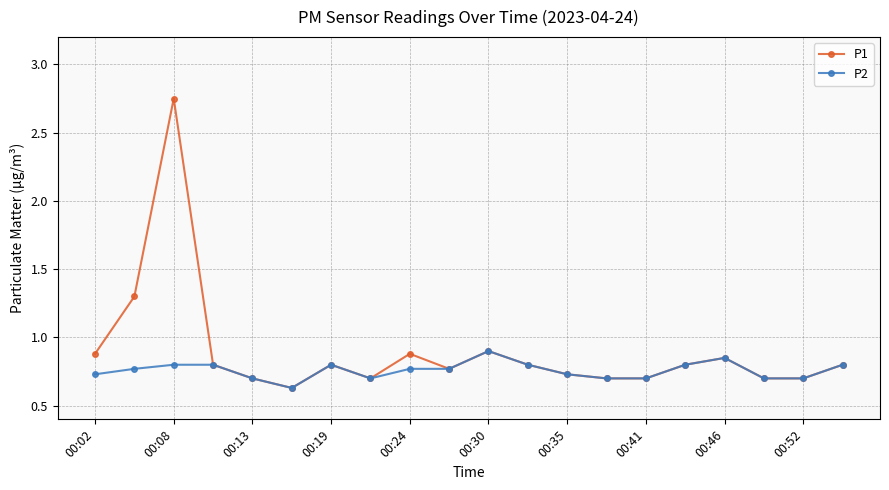

Does the chart display data point markers on the line(s)?

Yes